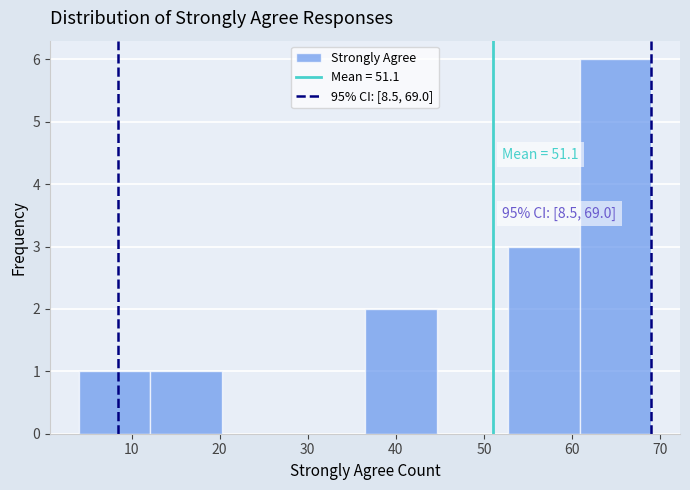

Which range on the x-axis has the tallest bar?

61 to 69